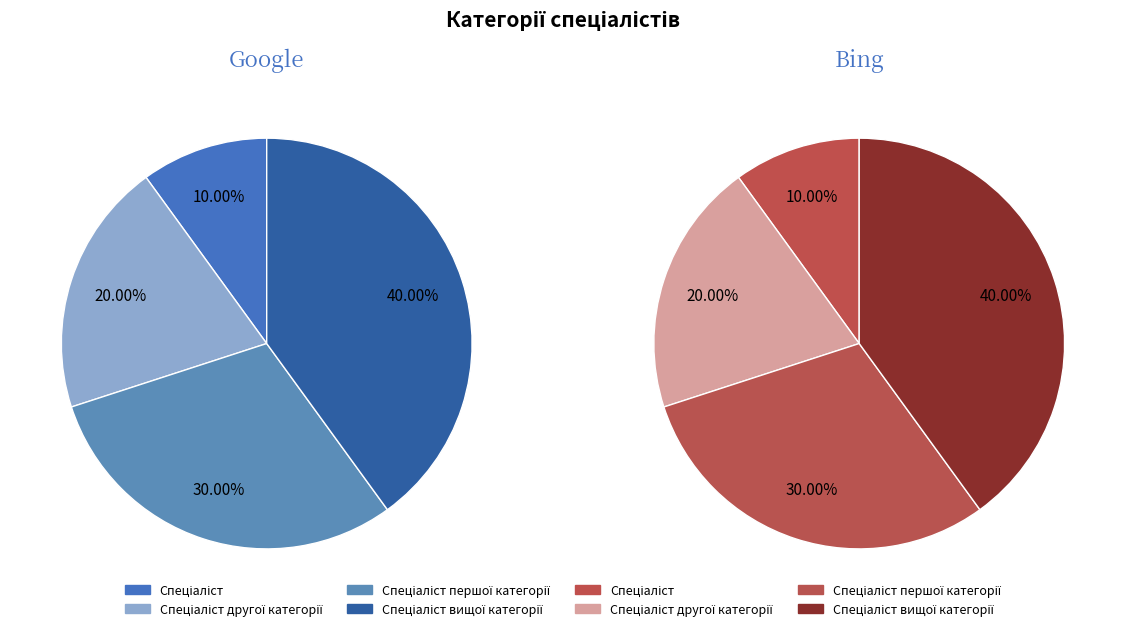

How many segments does this pie chart have?

4